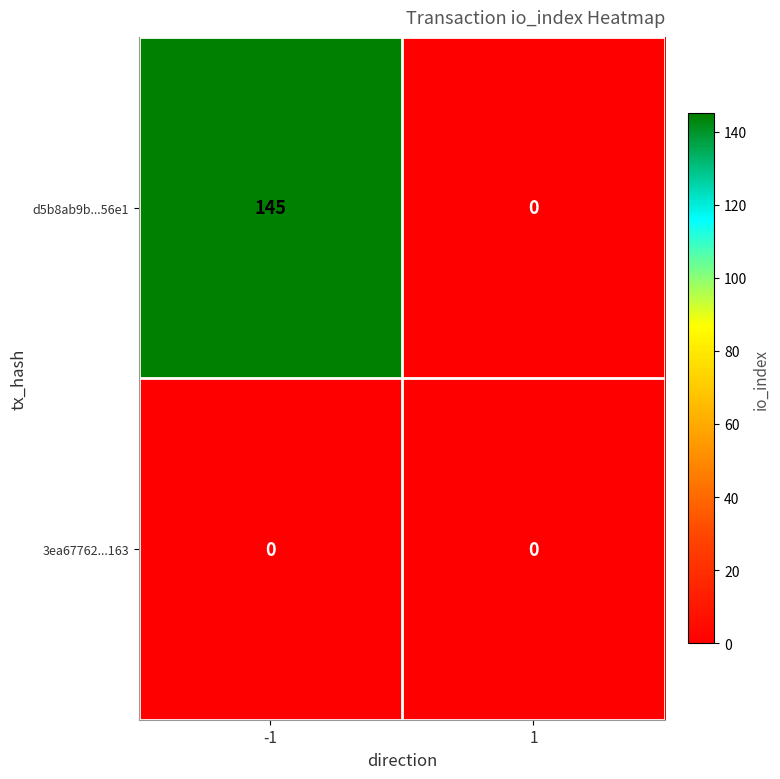

Which series has the largest total across all categories?

d5b8ab9b...56e1